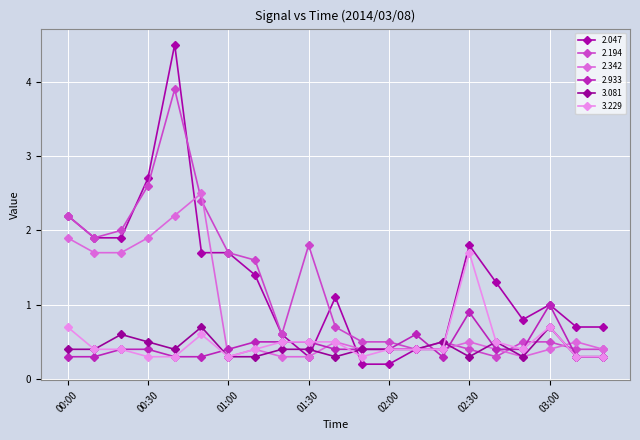

What are all the series names shown in the legend?

2.047, 2.194, 2.342, 2.933, 3.081, 3.229